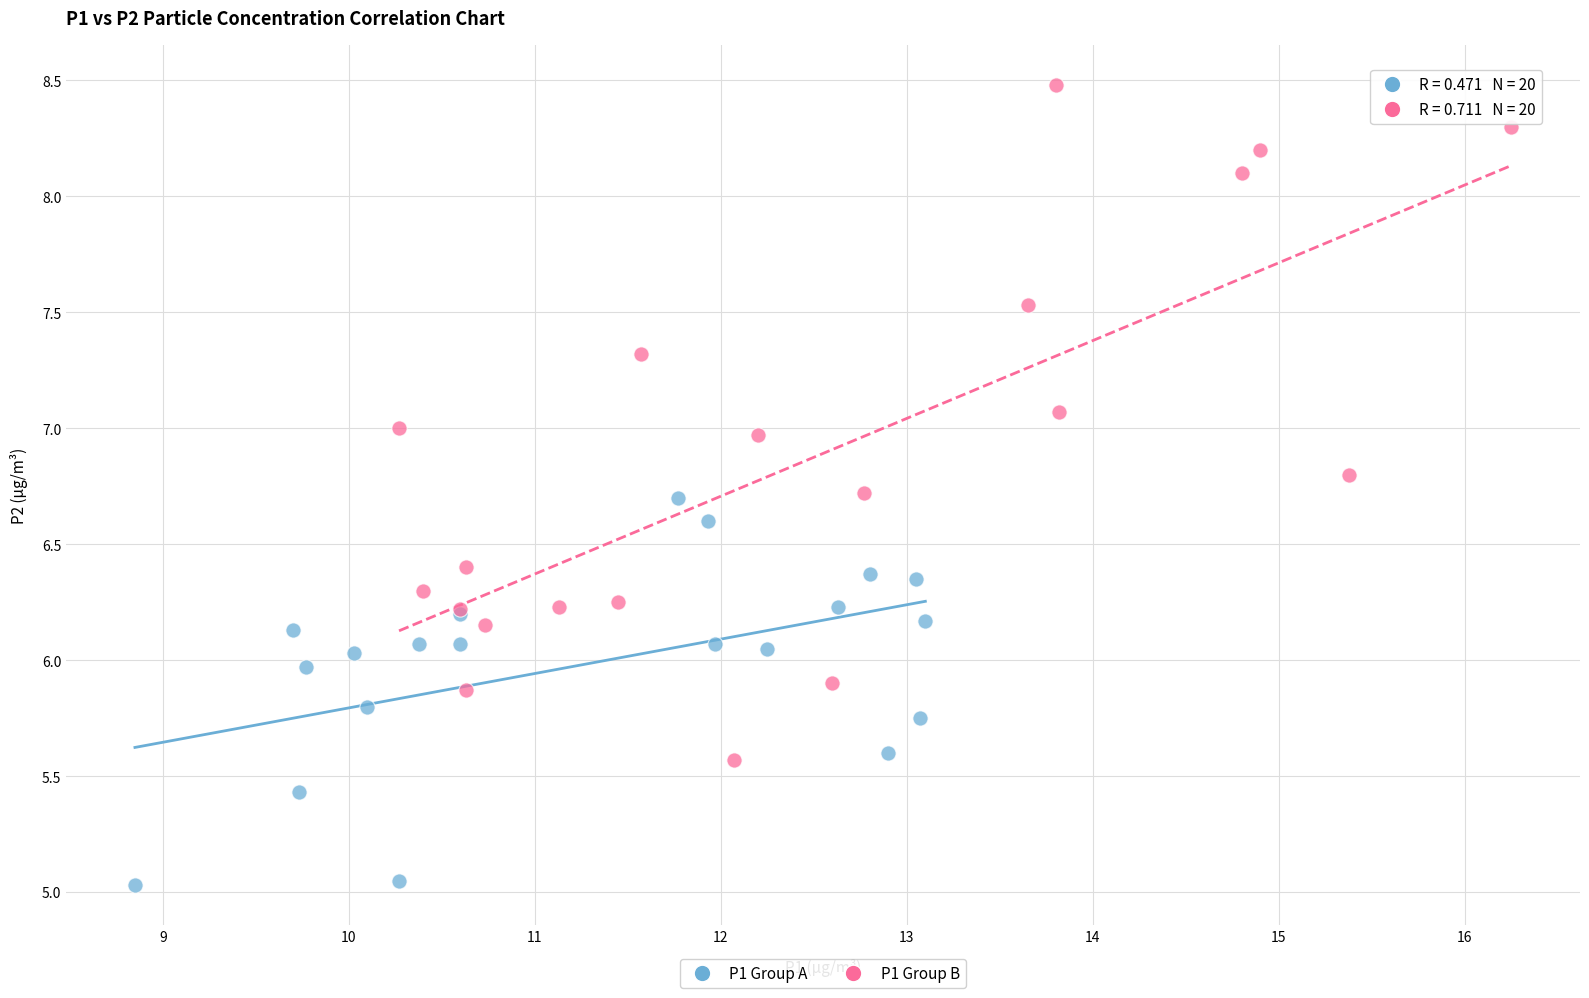

Which series has the largest Y range (max minus min)?

P1 Group B